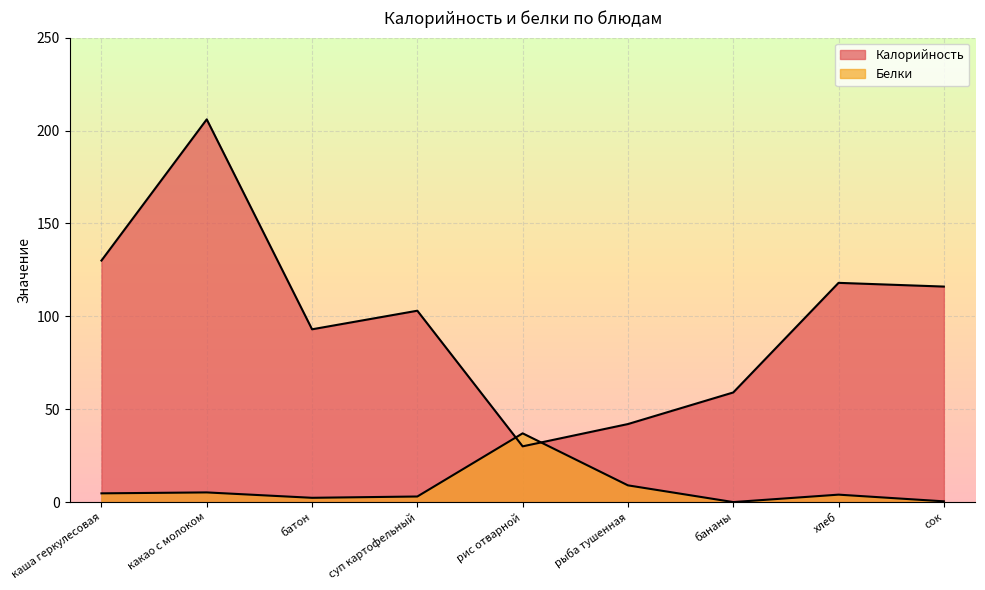

How many interior local peaks does the Калорийность series have?

3